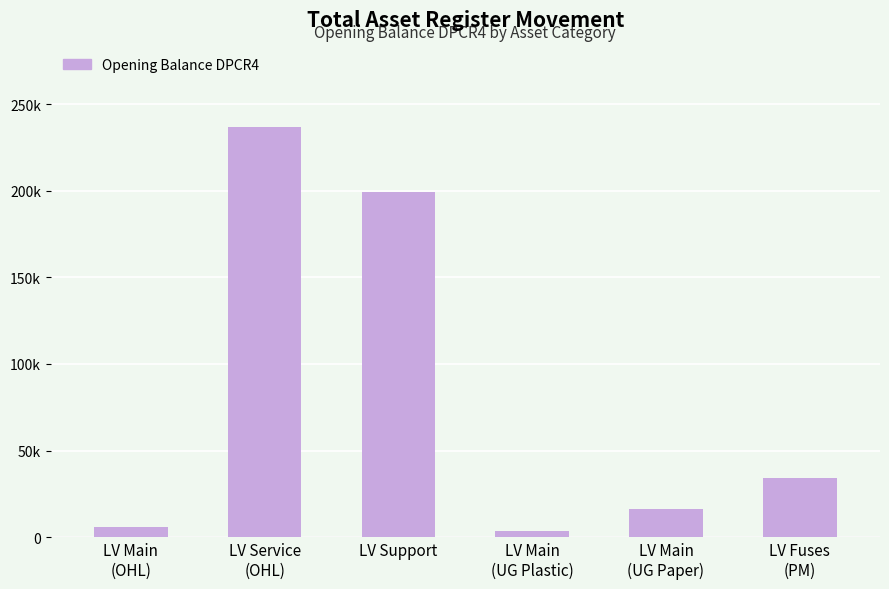

Which has a higher value, LV Fuses
(PM) or LV Service
(OHL)?

LV Service
(OHL)